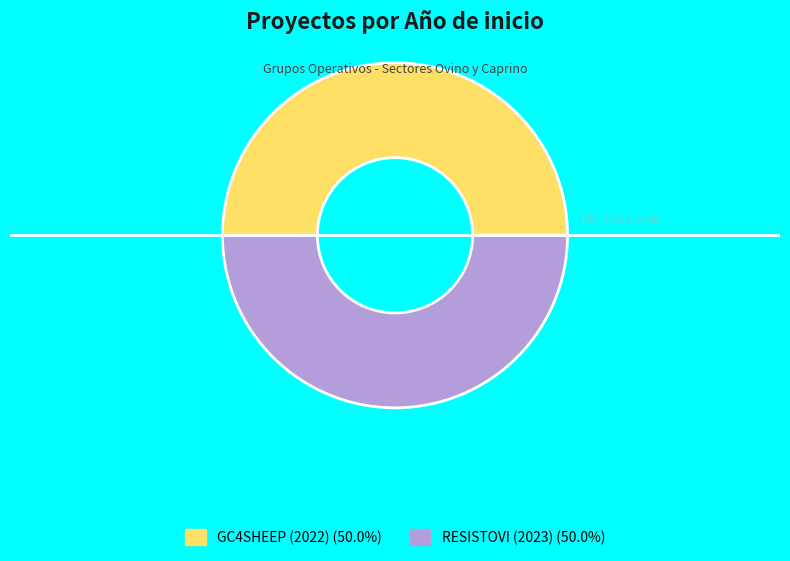

Approximately how many times larger is the value at GC4SHEEP (2022) compared to RESISTOVI (2023)?

1.0